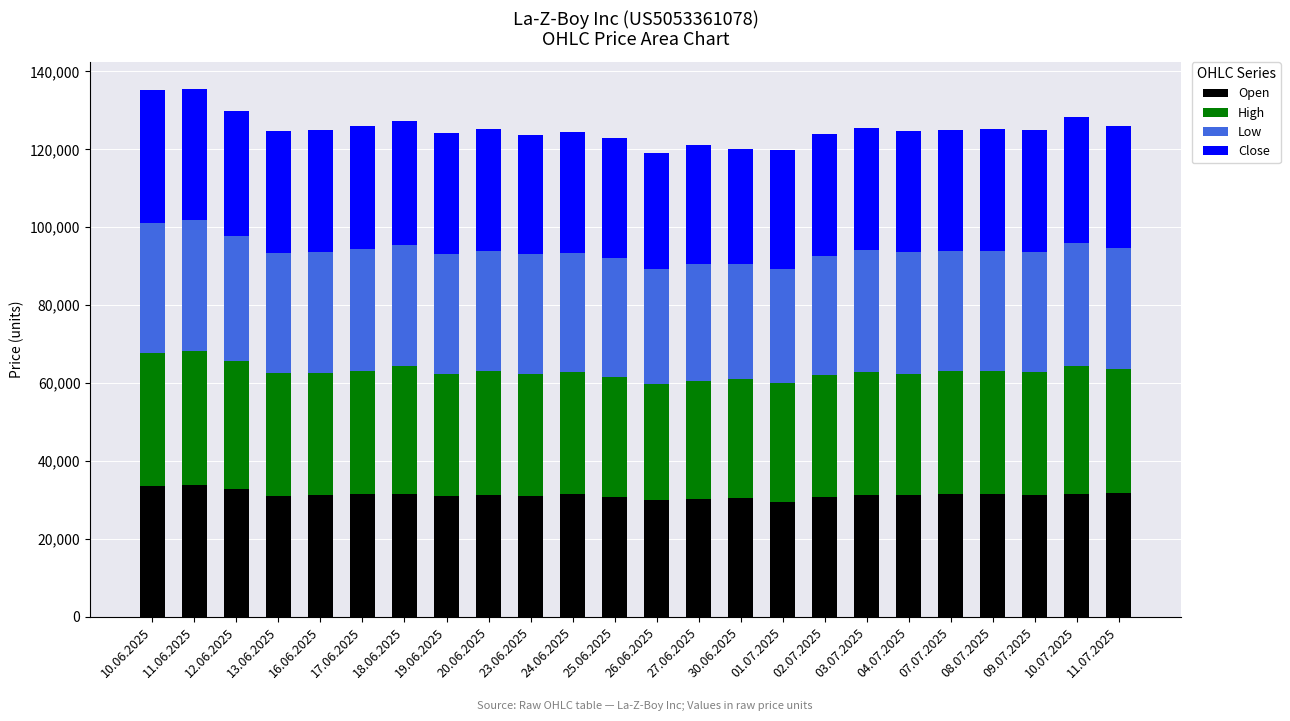

What is the average value of the Open series?

31311